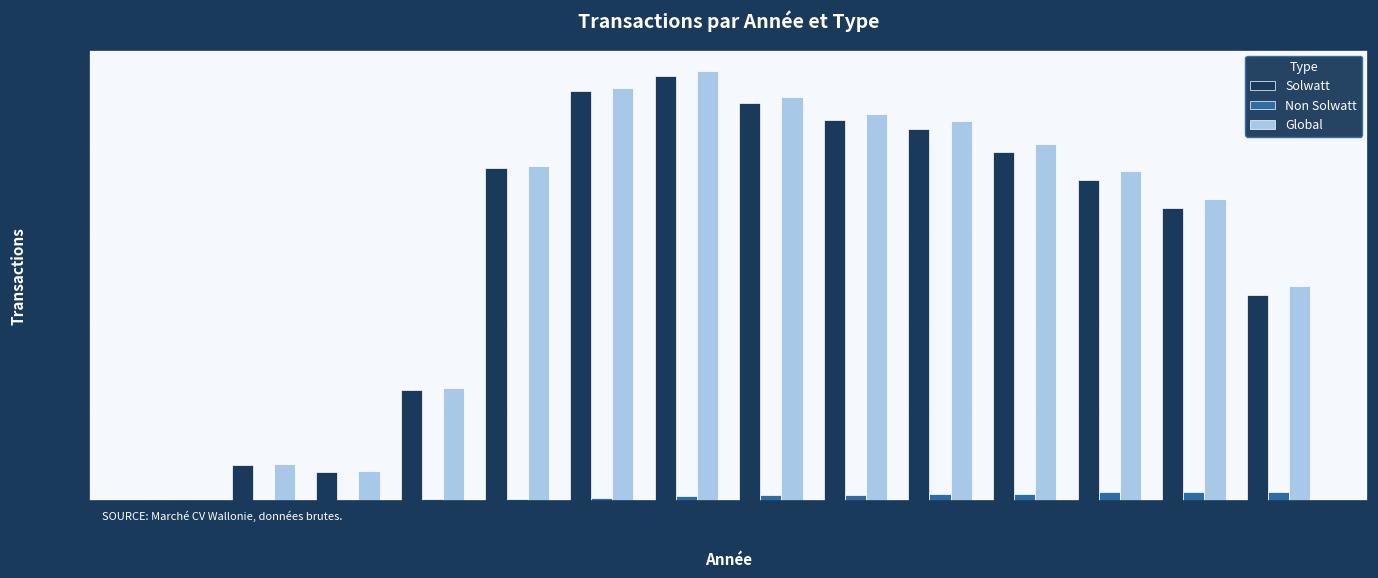

What is the sum of all Global values?

2123498